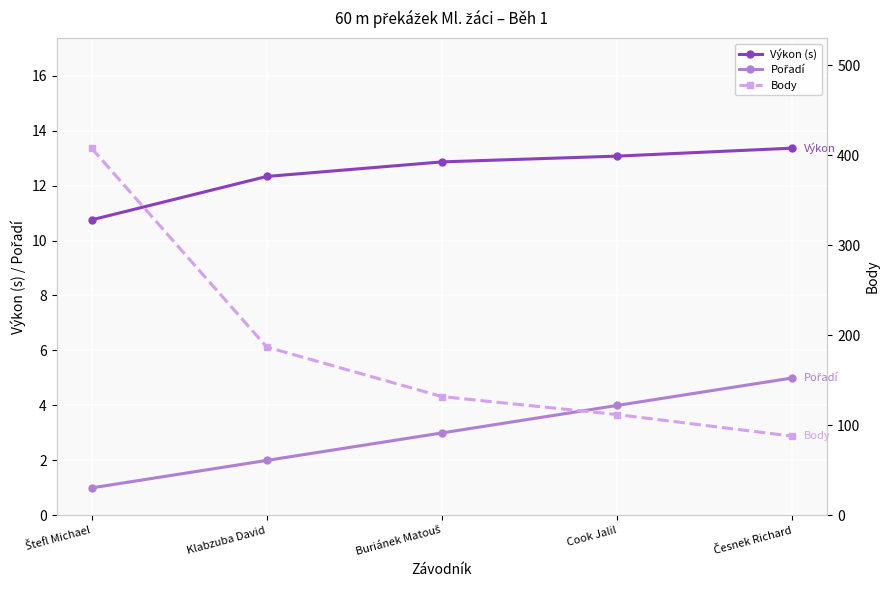

True or false: Pořadí and Výkon (s) intersect in this chart.

False